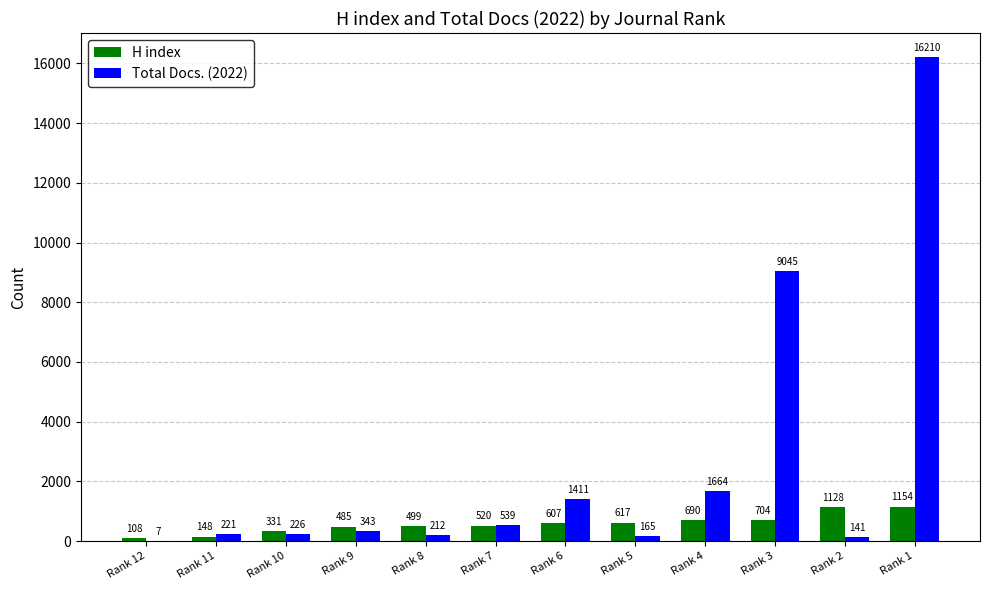

Reading left to right, what are all the values shown in this chart?

H index: 108	148	331	485	499	520	607	617	690	704	1128	1154
Total Docs. (2022): 7	221	226	343	212	539	1411	165	1664	9045	141	16210